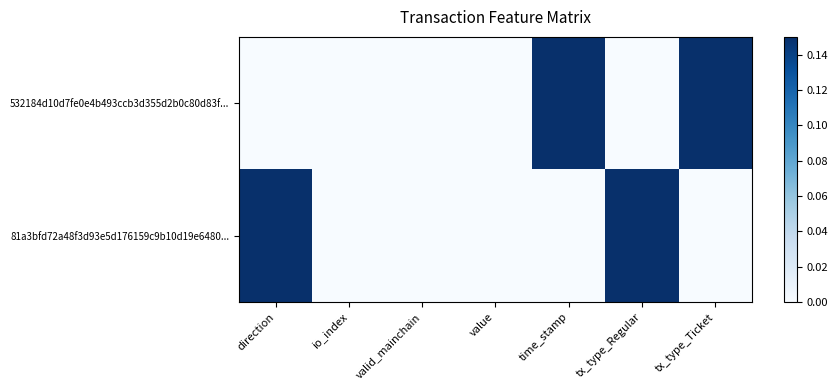

How many series are shown in this chart?

2